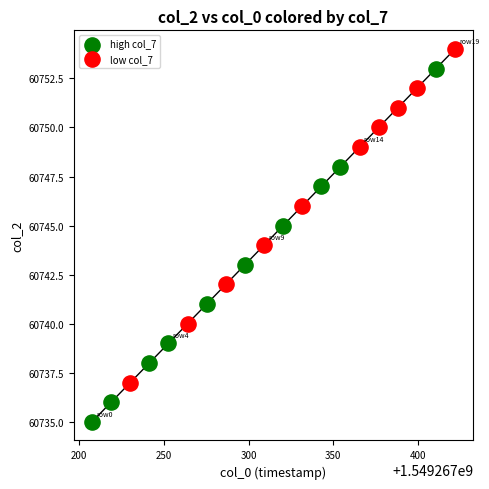

Which series contains the highest Y value?

low col_7